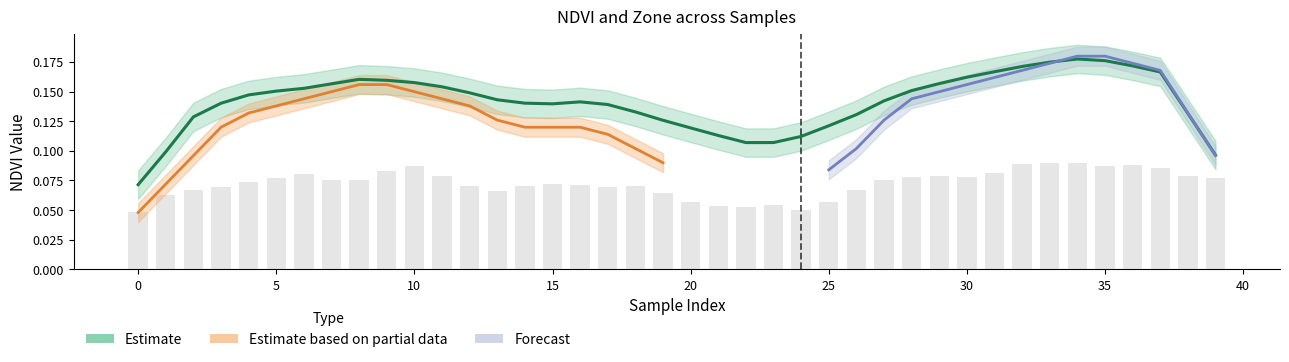

Reading left to right, what are all the values shown in this chart?

0=0.0	1=0.1	2=0.1	3=0.1	4=0.1	5=0.1	6=0.1	7=0.1	8=0.1	9=0.1	10=0.1	11=0.1	12=0.1	13=0.1	14=0.1	15=0.1	16=0.1	17=0.1	18=0.1	19=0.1	20=0.1	21=0.1	22=0.1	23=0.1	24=0.0	25=0.1	26=0.1	27=0.1	28=0.1	29=0.1	30=0.1	31=0.1	32=0.1	33=0.1	34=0.1	35=0.1	36=0.1	37=0.1	38=0.1	39=0.1